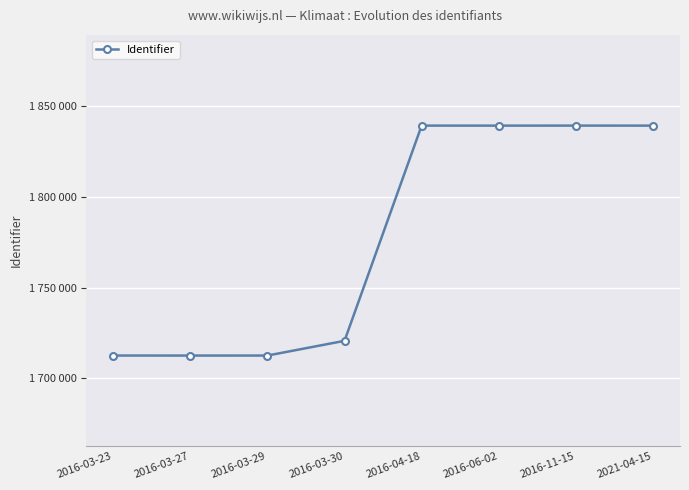

What is the label of the 8th point from the right?

2016-03-23